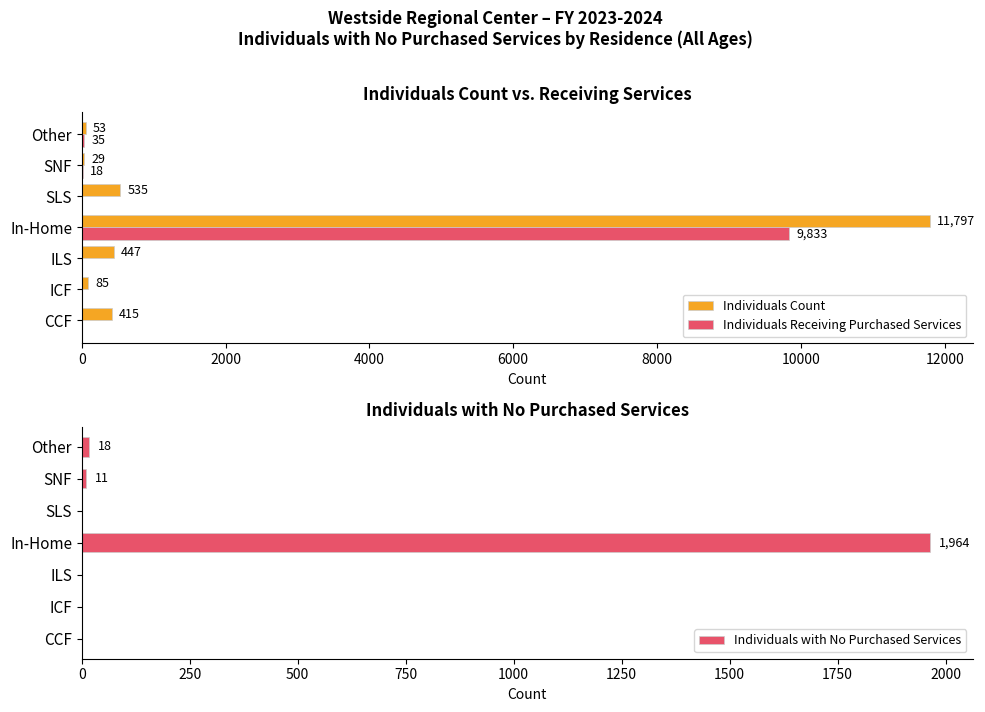

The Individuals Receiving Purchased Services series shows 4786 at ILS. True or false?

False